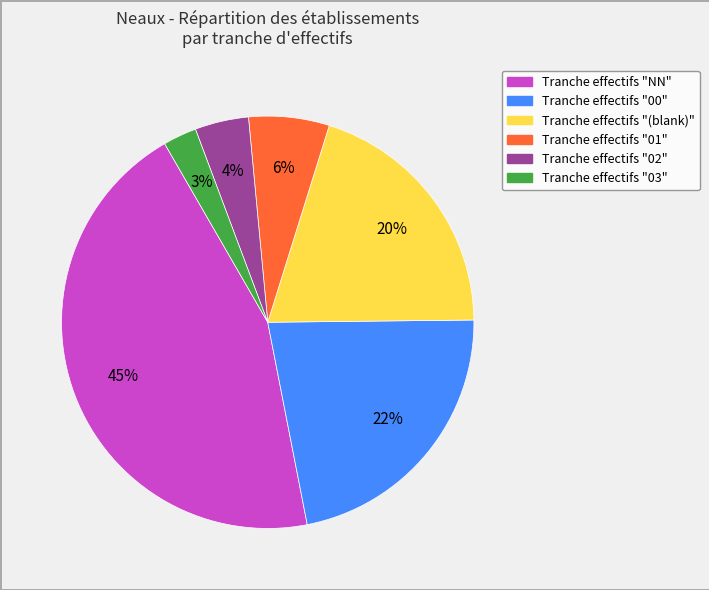

Is there any slice that represents more than half of the pie?

No